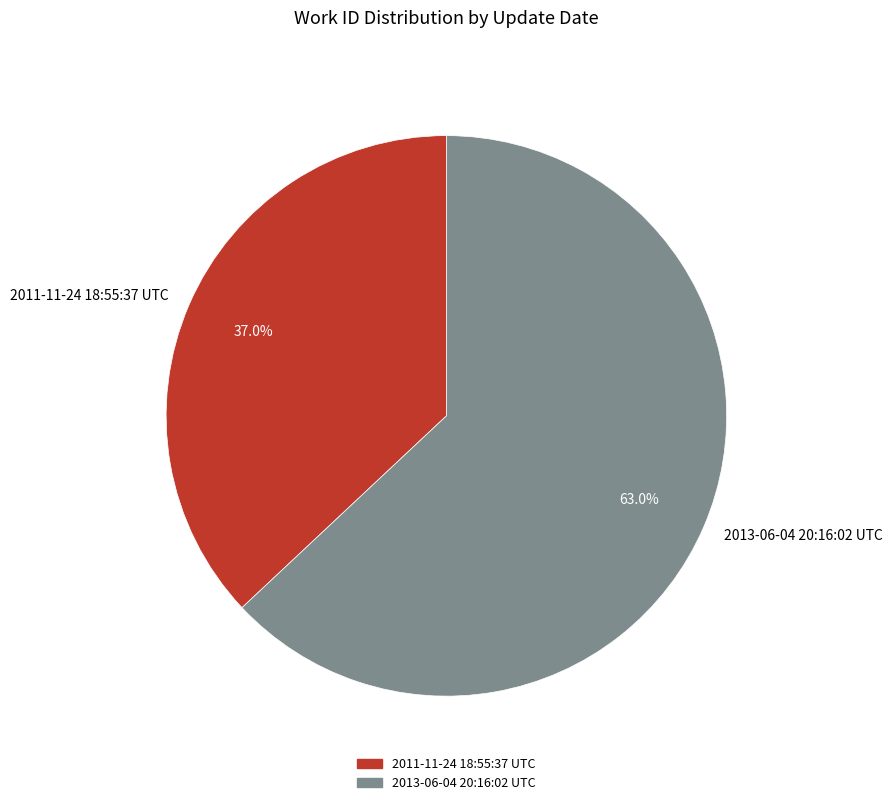

Count the number of slices in the pie.

2